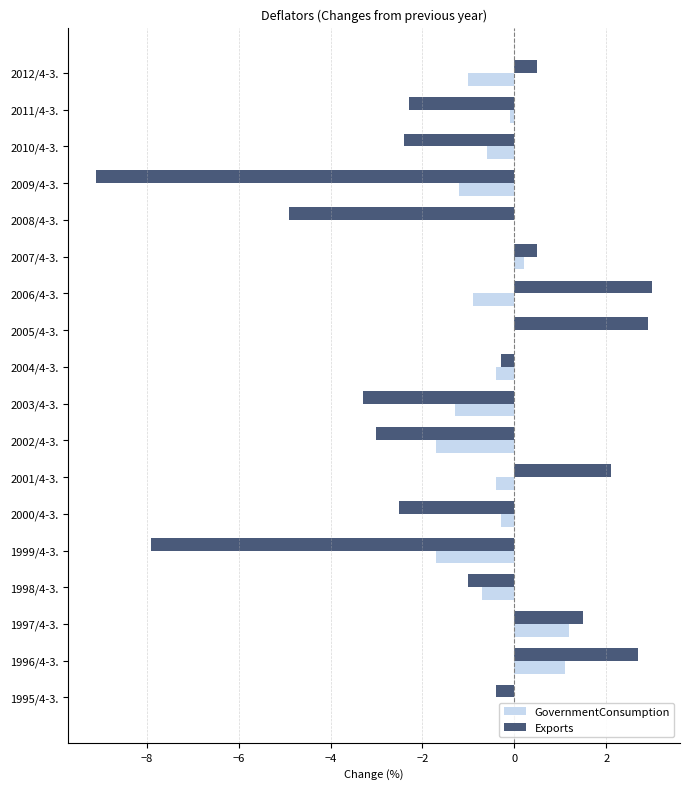

What is the sum of all Exports values?

-23.9